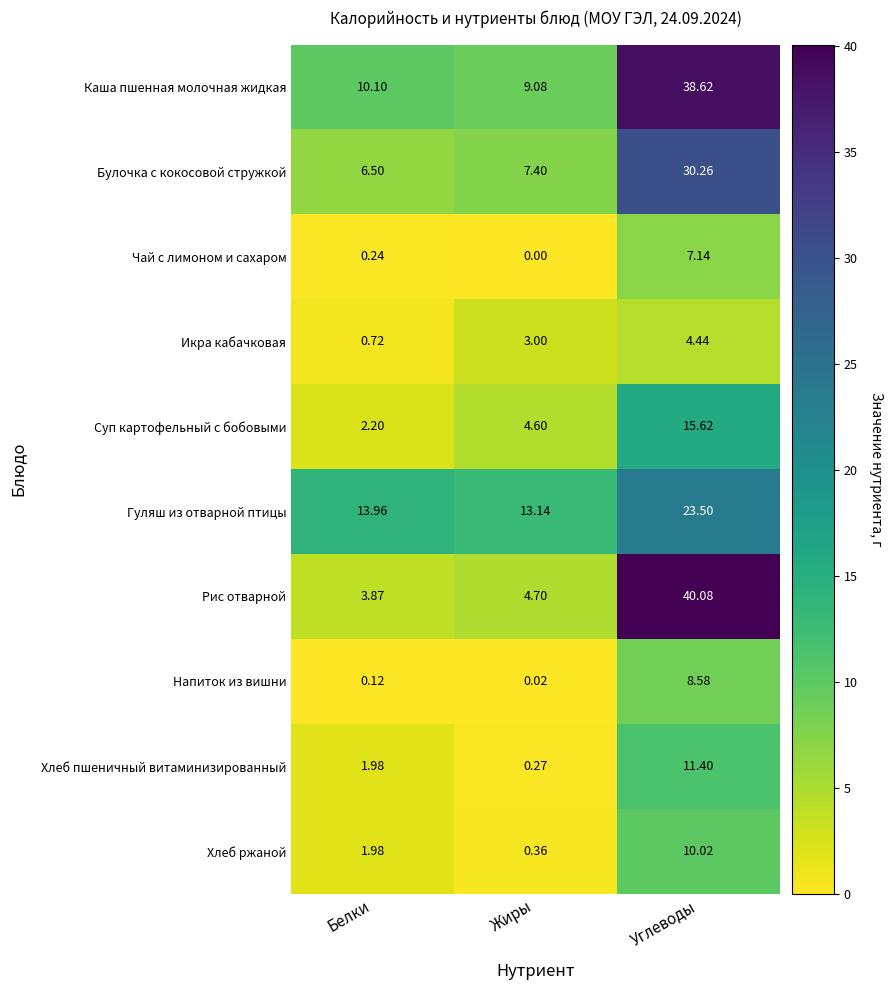

List the labels in order of Каша пшенная молочная жидкая value, smallest first.

Жиры, Белки, Углеводы